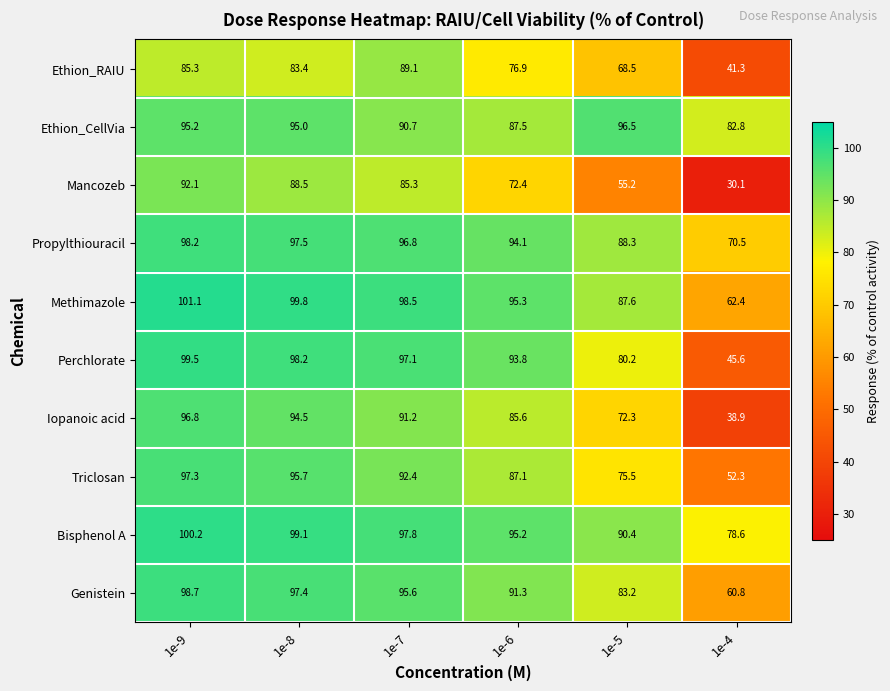

What is the sum of all Propylthiouracil values?

545.4